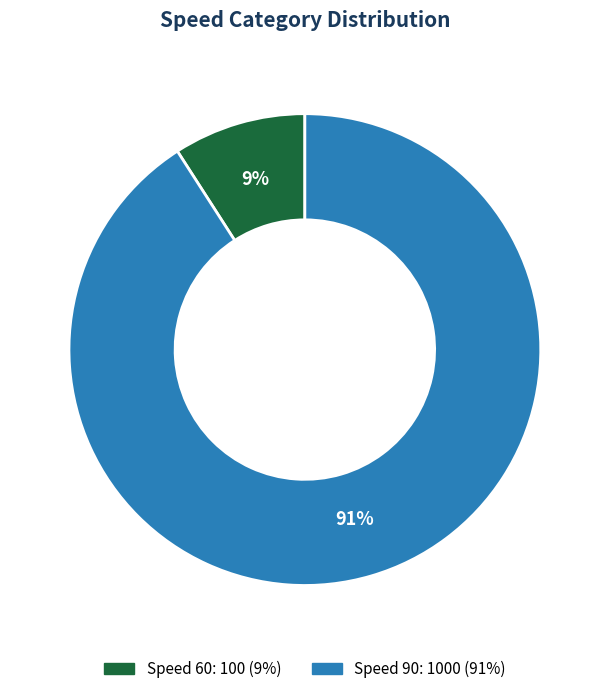

Is there a majority slice in this chart?

Yes